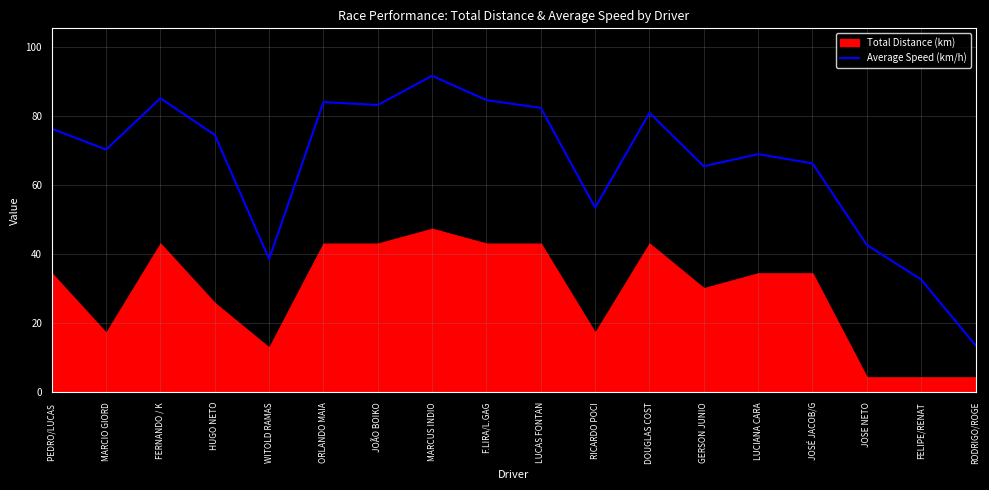

At which category does the data reach its first local valley?

MARCIO GIORD